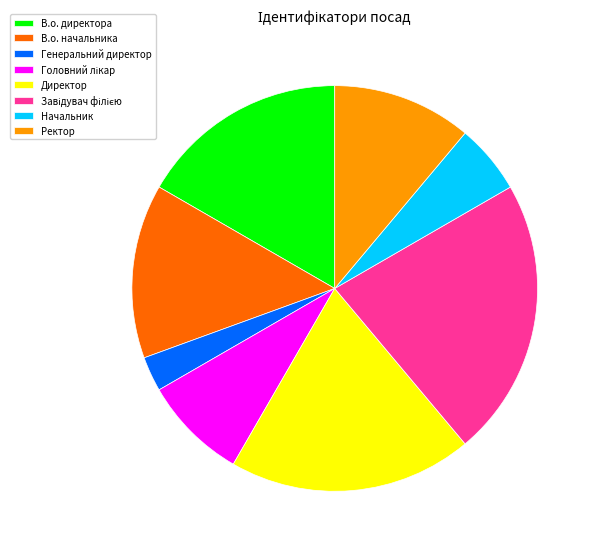

Is it true that В.о. директора is 17% of the pie?

True